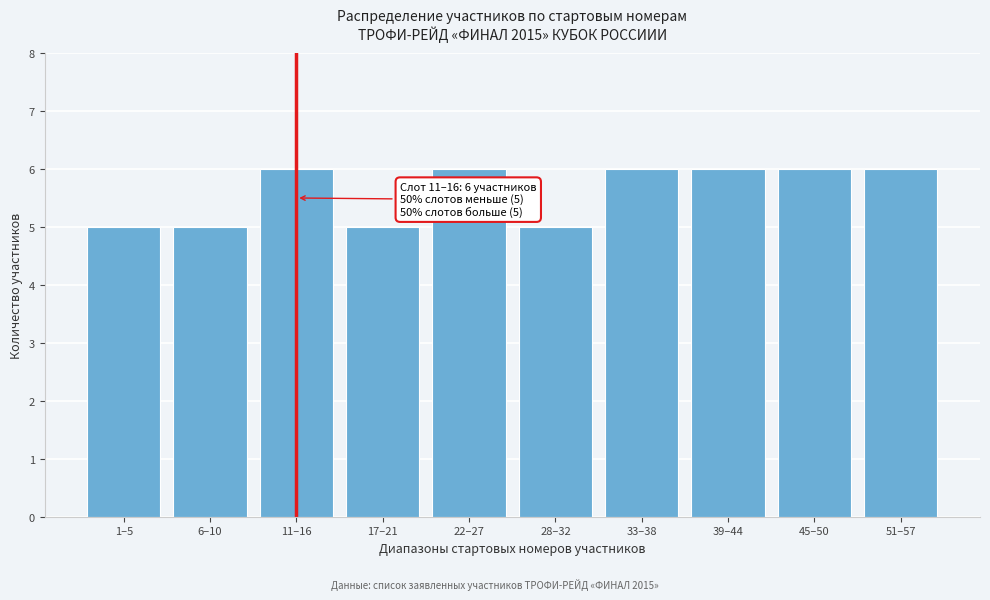

Reading right to left, what are all the values shown in this chart?

51–57=6	45–50=6	39–44=6	33–38=6	28–32=5	22–27=6	17–21=5	11–16=6	6–10=5	1–5=5